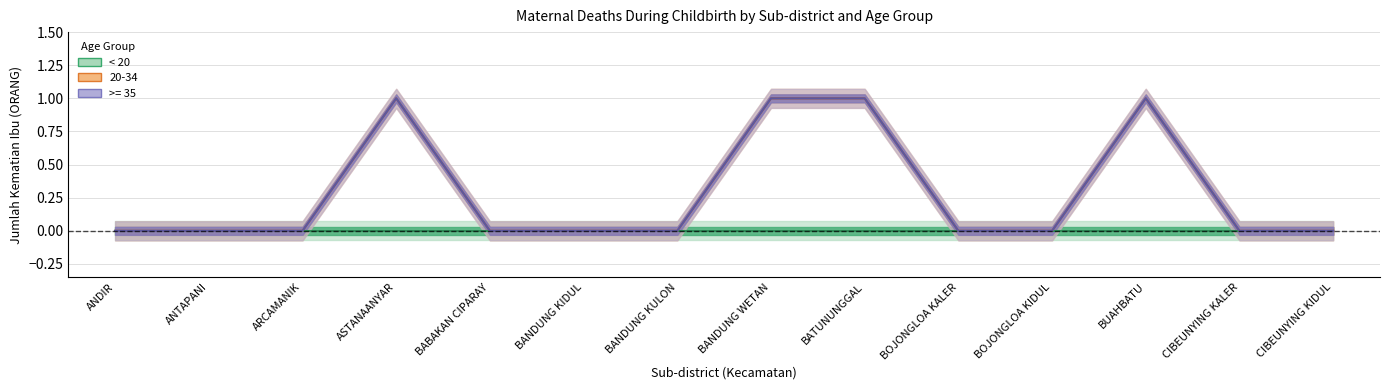

What is the label of the 4th point from the right?

BOJONGLOA KIDUL